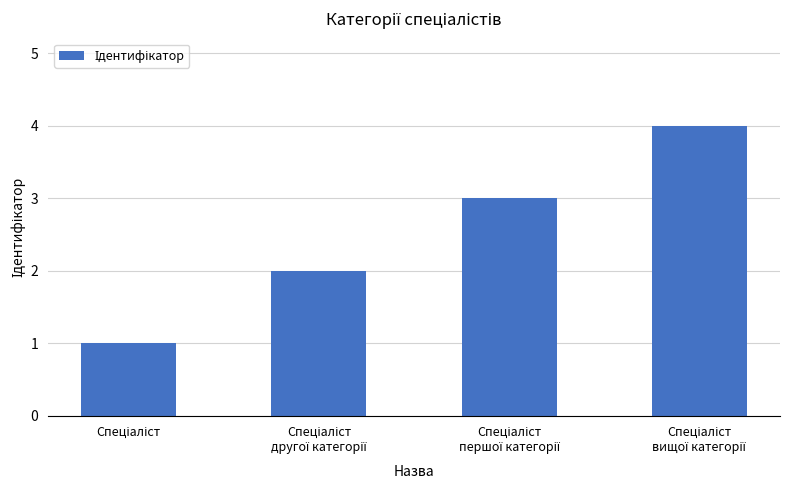

Reading left to right, what are all the values shown in this chart?

1	2	3	4